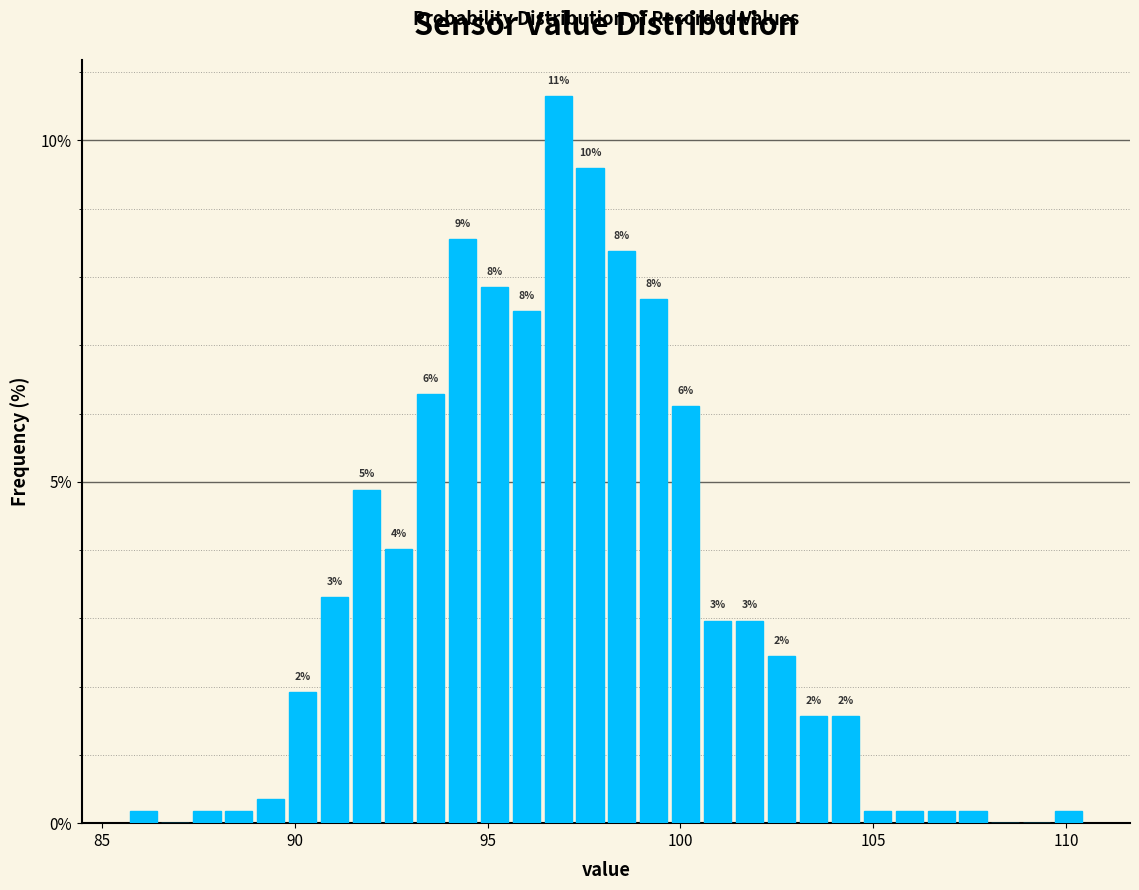

Read against the x-axis, roughly where is the centre of the tallest bar?

97.0